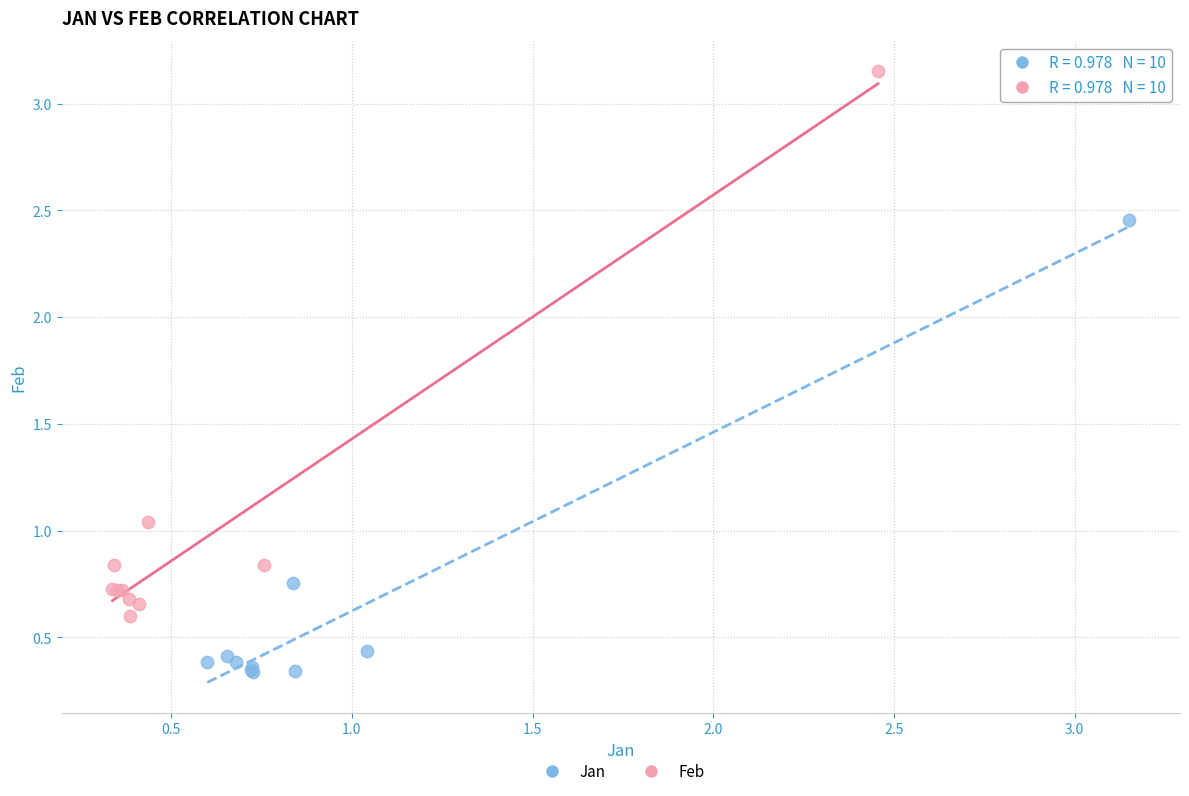

What are all the series names shown in the legend?

Jan, Feb